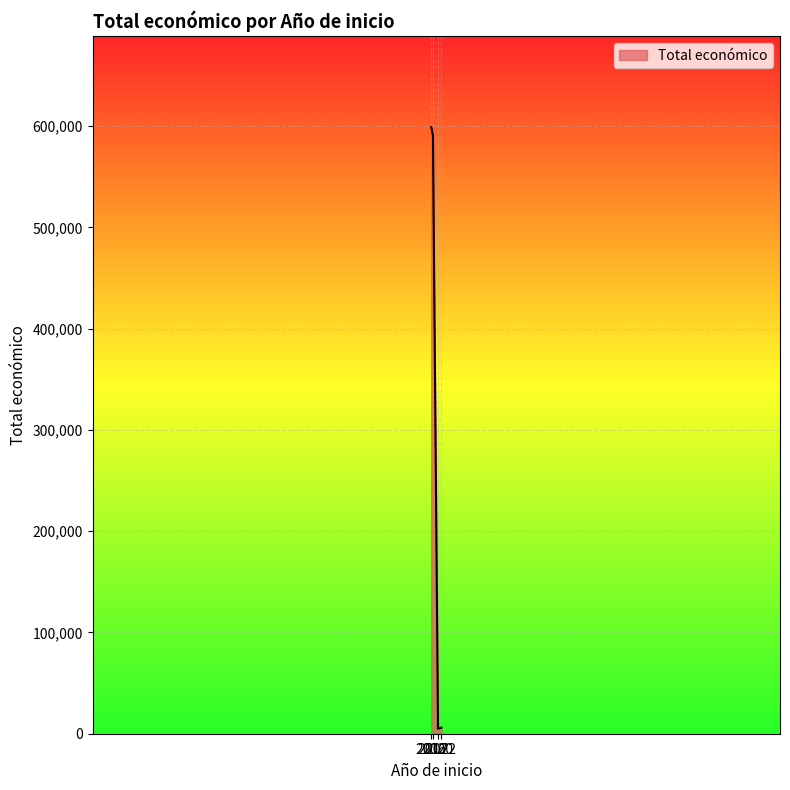

What is the difference between the maximum and second lowest values?

593022